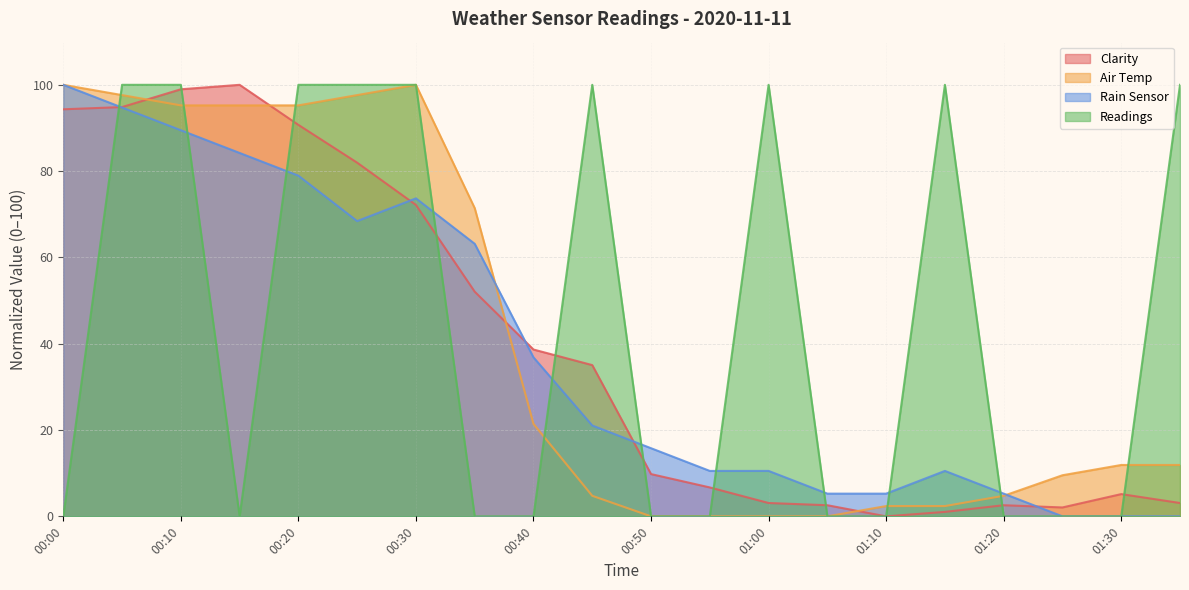

How many data points in Air Temp are above 11?

11